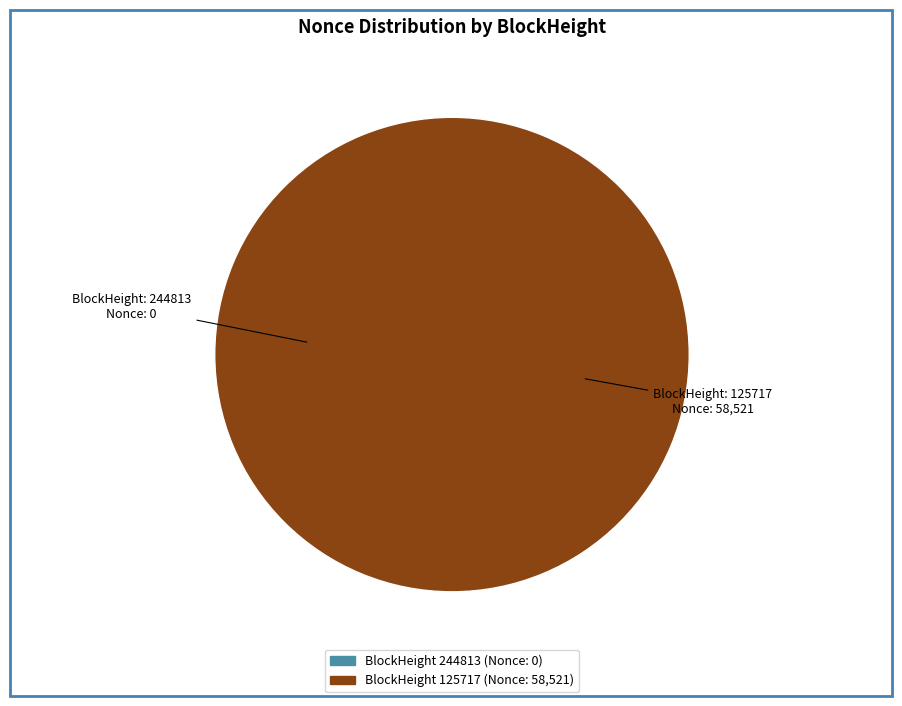

To the nearest percent, what is the combined percentage of 125717 and 244813?

100%